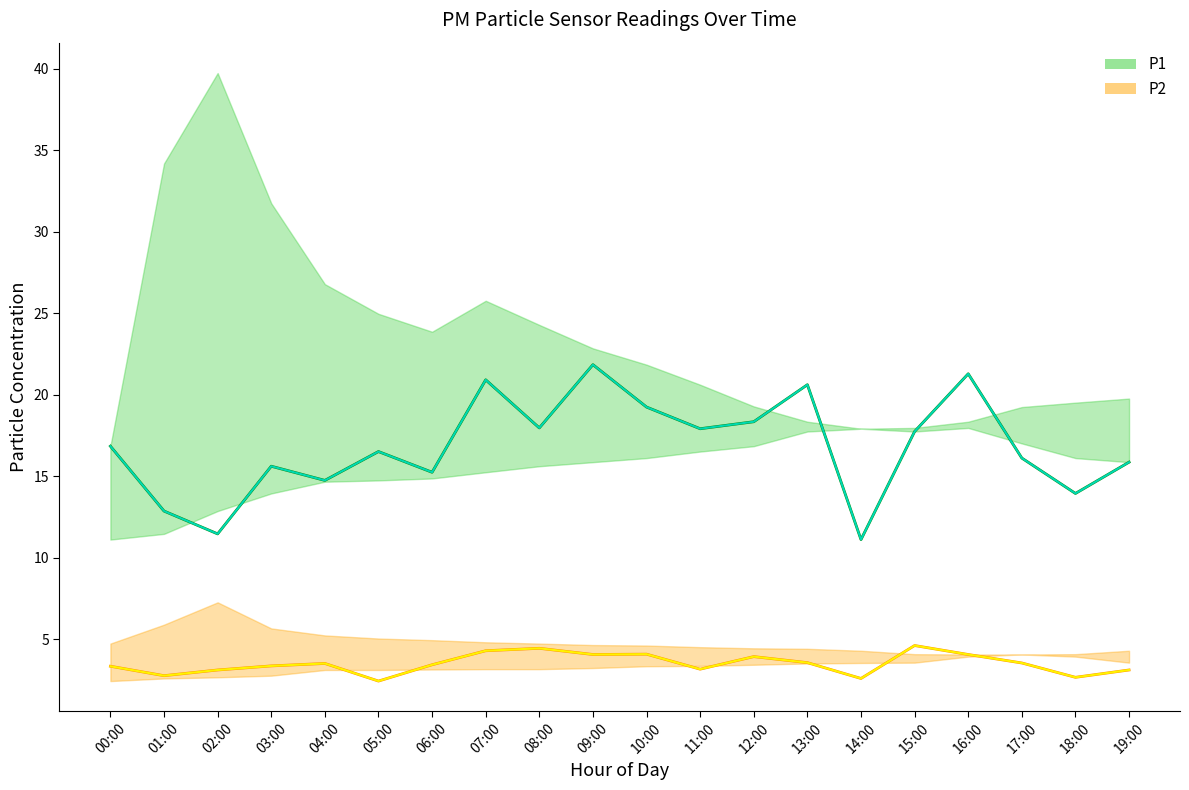

True or false: P2 (mean) has a value of 2.8 at 01:00.

True